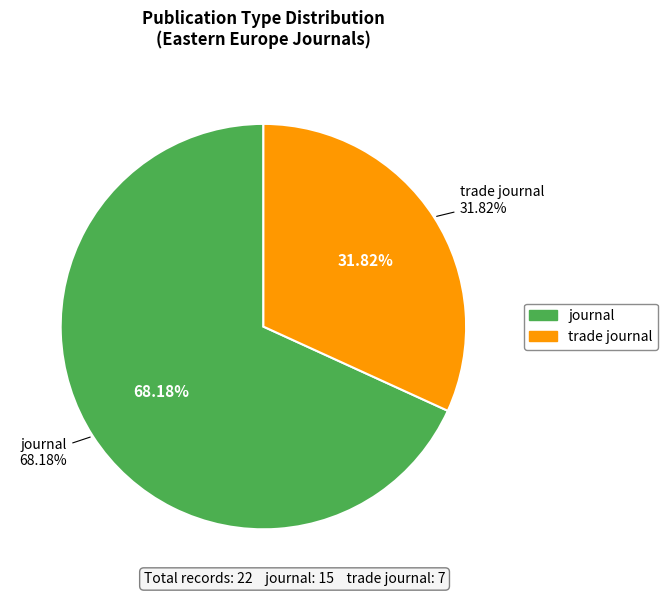

Which slice represents more than half of the pie?

journal